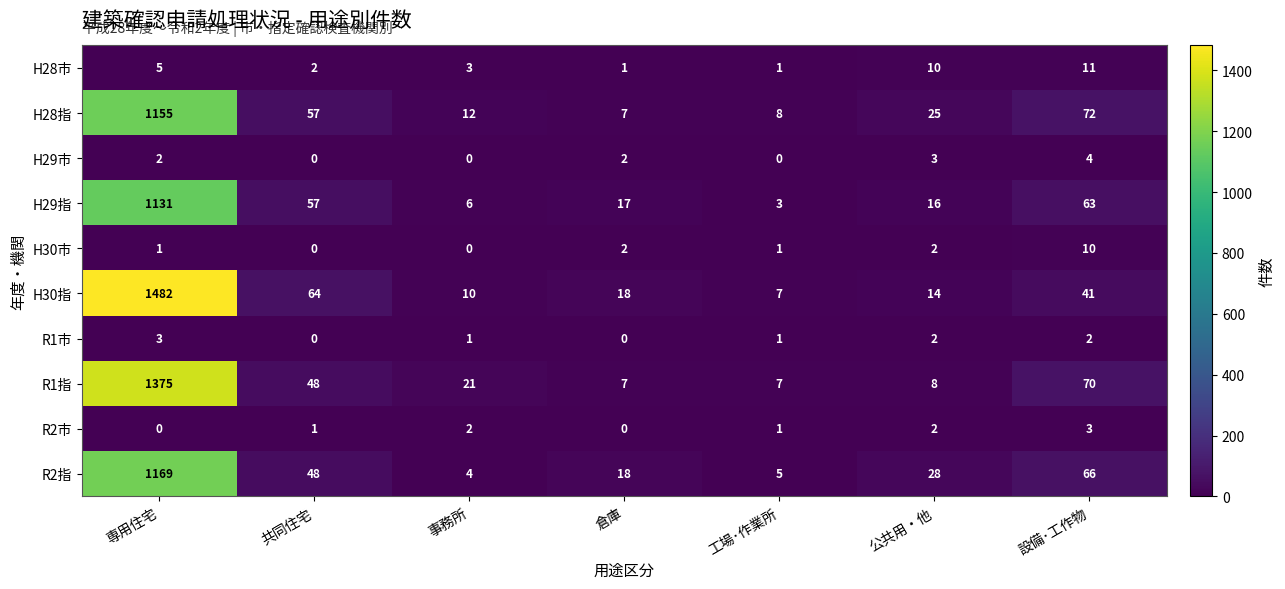

How many distinct data groups are displayed?

10